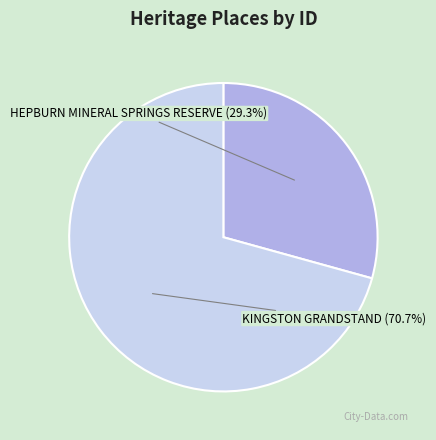

What is the ratio of the value at HEPBURN MINERAL SPRINGS RESERVE to the value at KINGSTON GRANDSTAND?

0.4